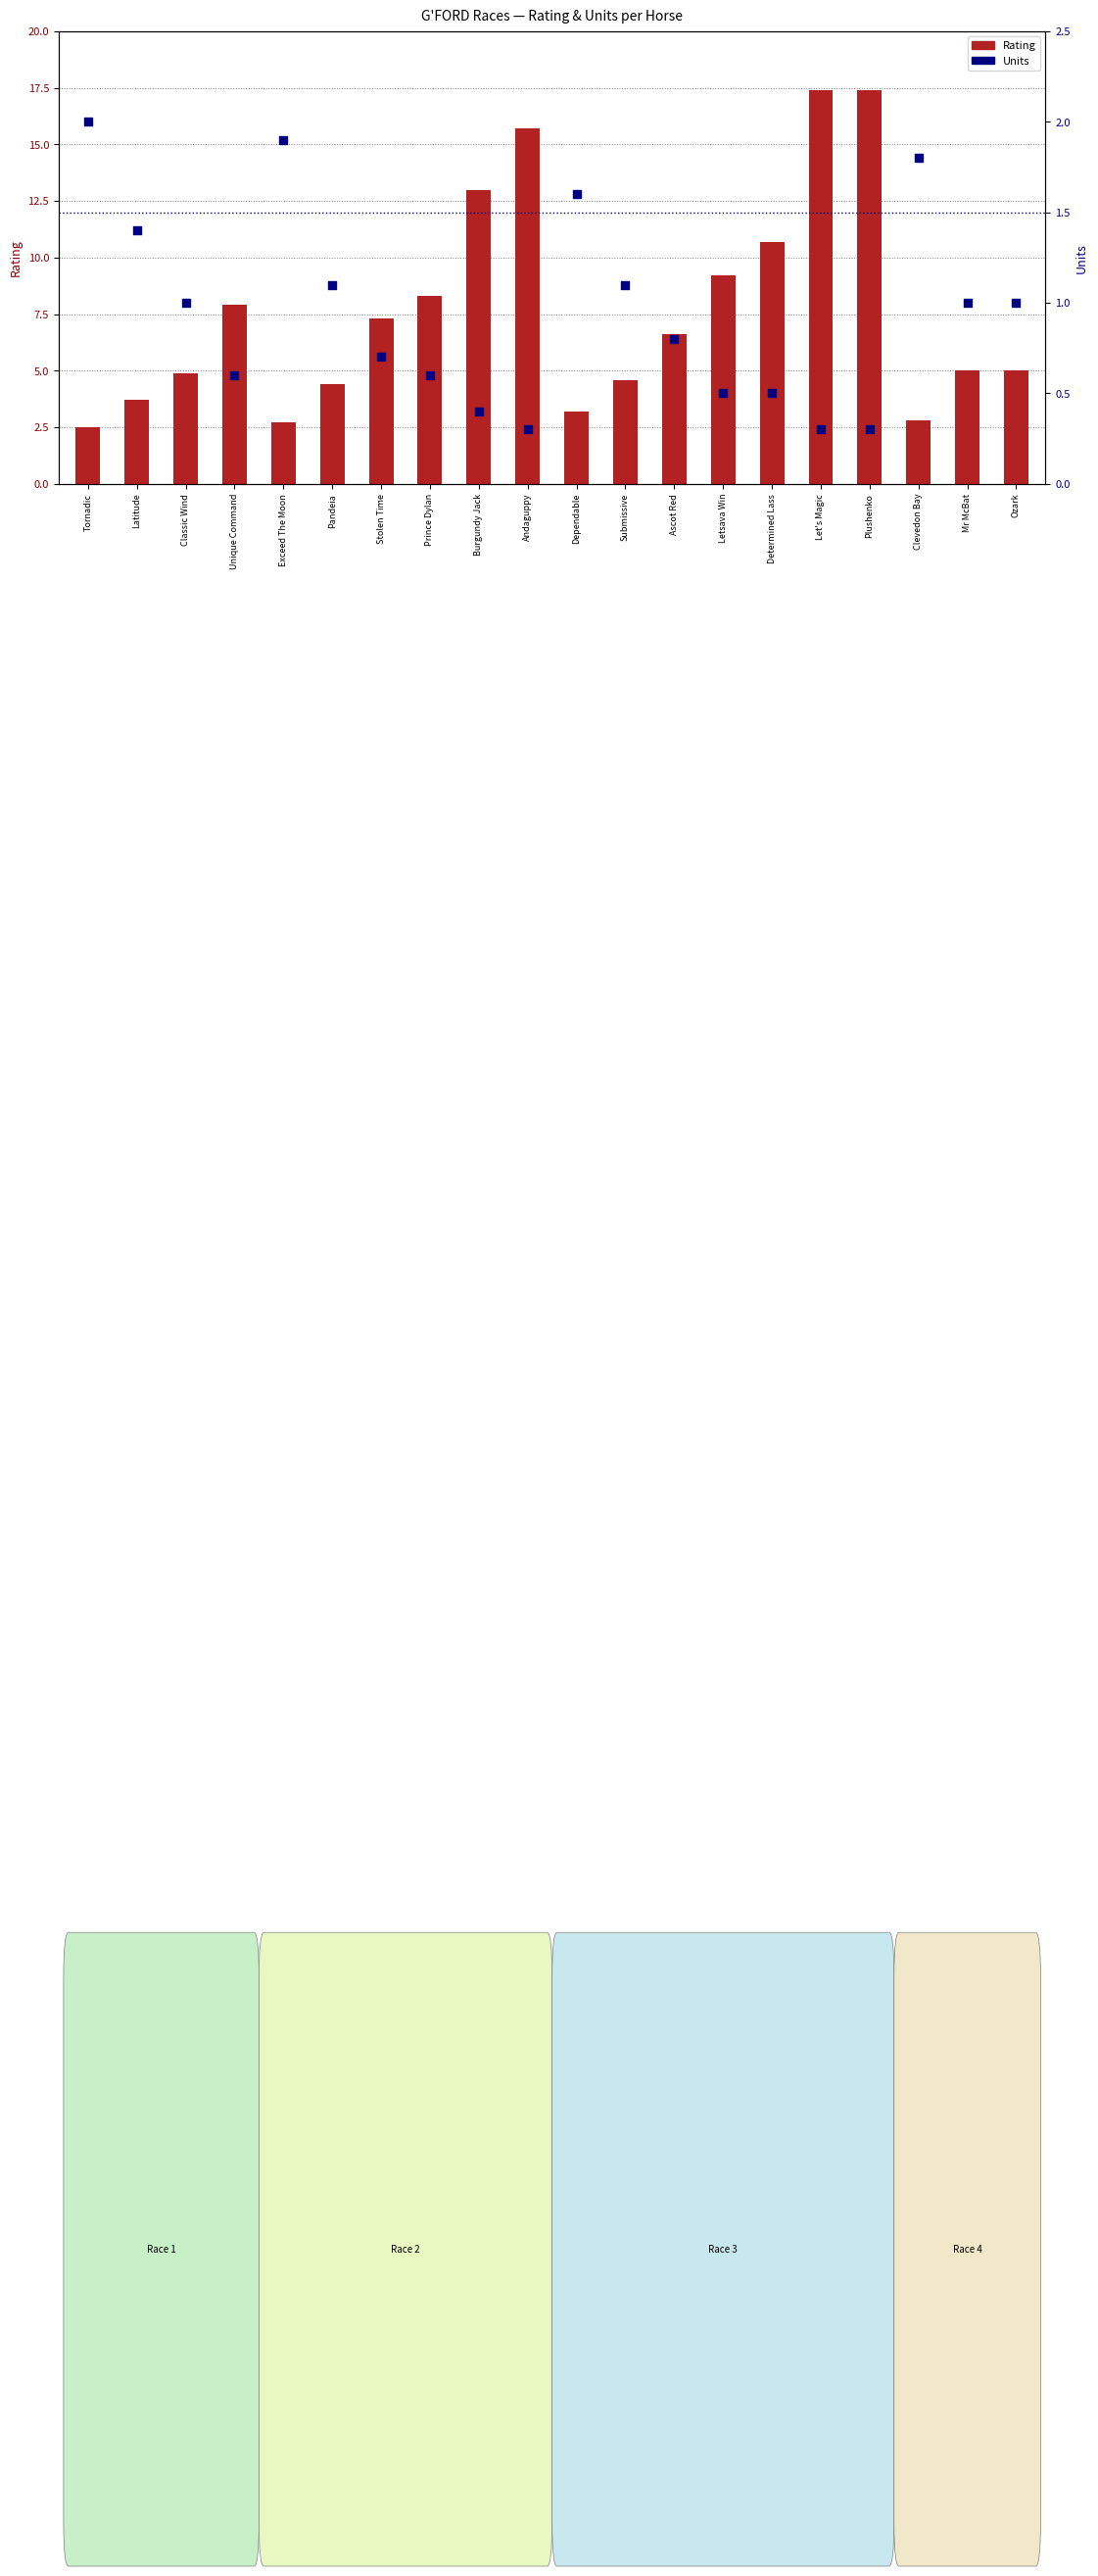

Which series contains the lowest Y value?

Units